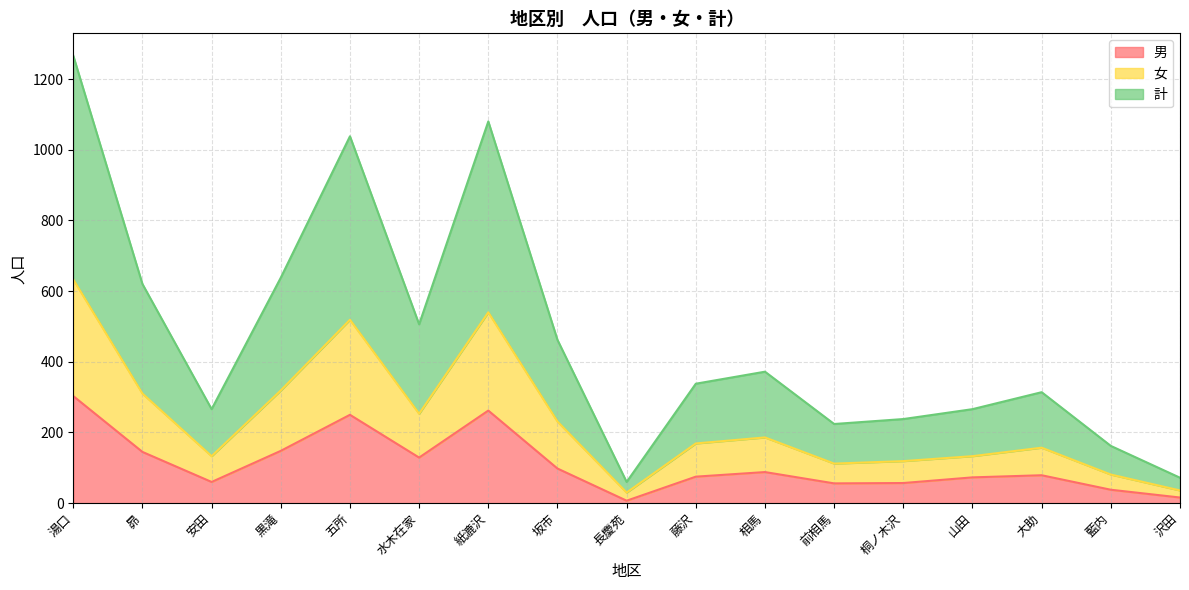

How many data points does each series have?

17